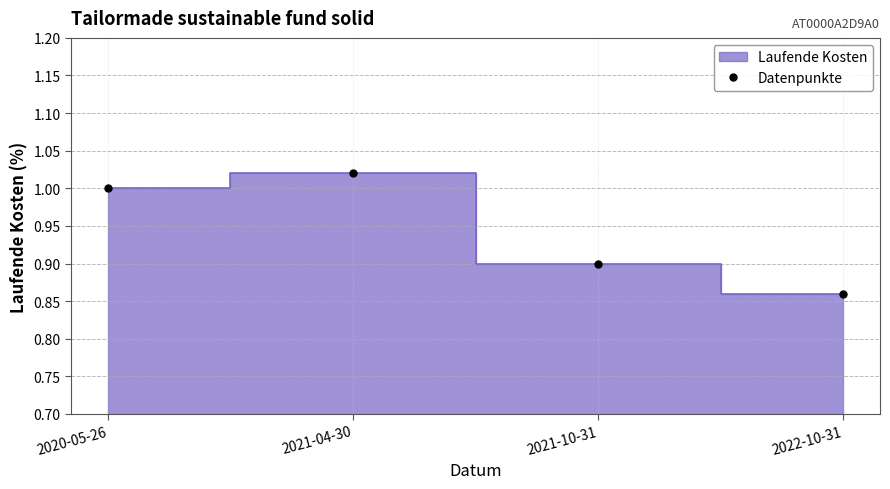

List the labels in order of value, largest first.

2021-04-30, 2020-05-26, 2021-10-31, 2022-10-31